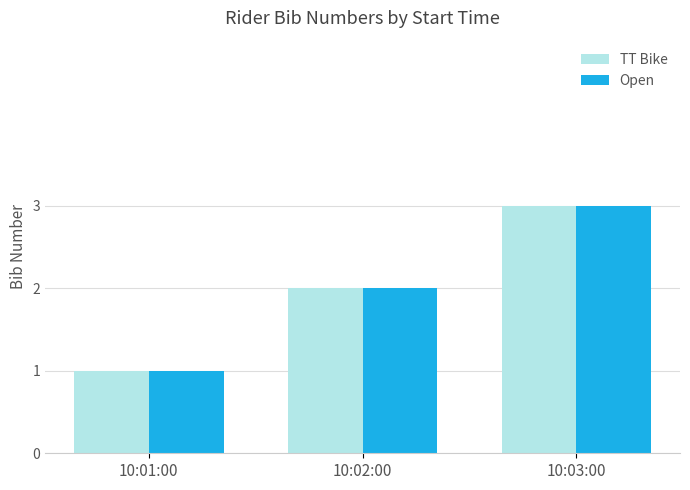

What is the average value of the TT Bike series?

2